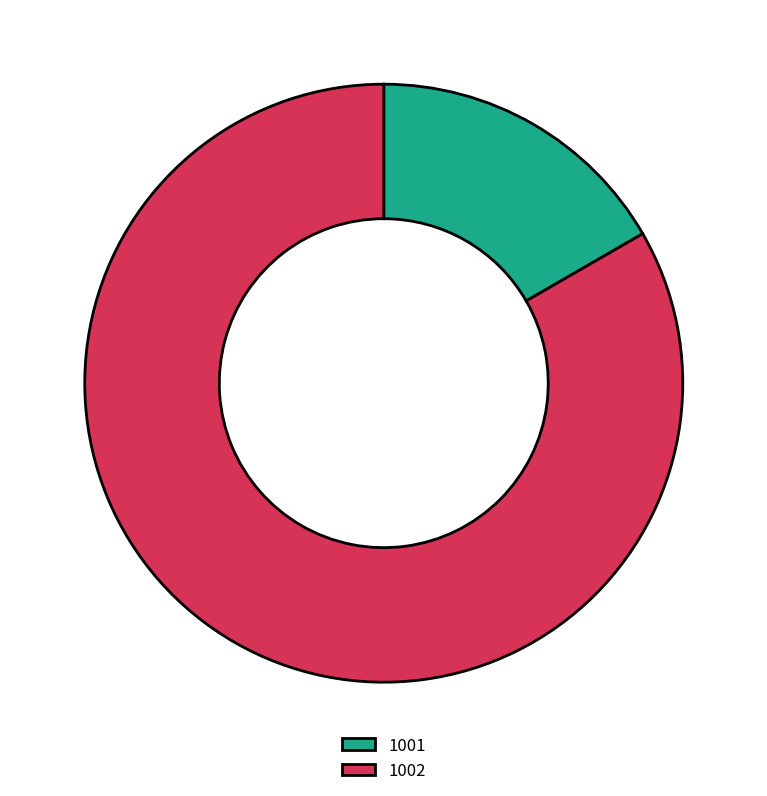

Is the sum of 1001 and 1002 greater than half?

Yes